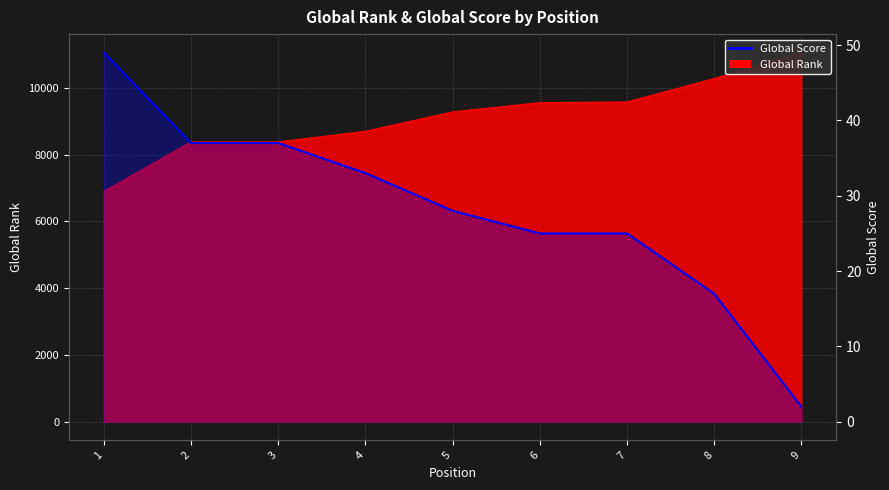

Reading left to right, extract all data points from this chart.

49	37	37	33	28	25	25	17	2